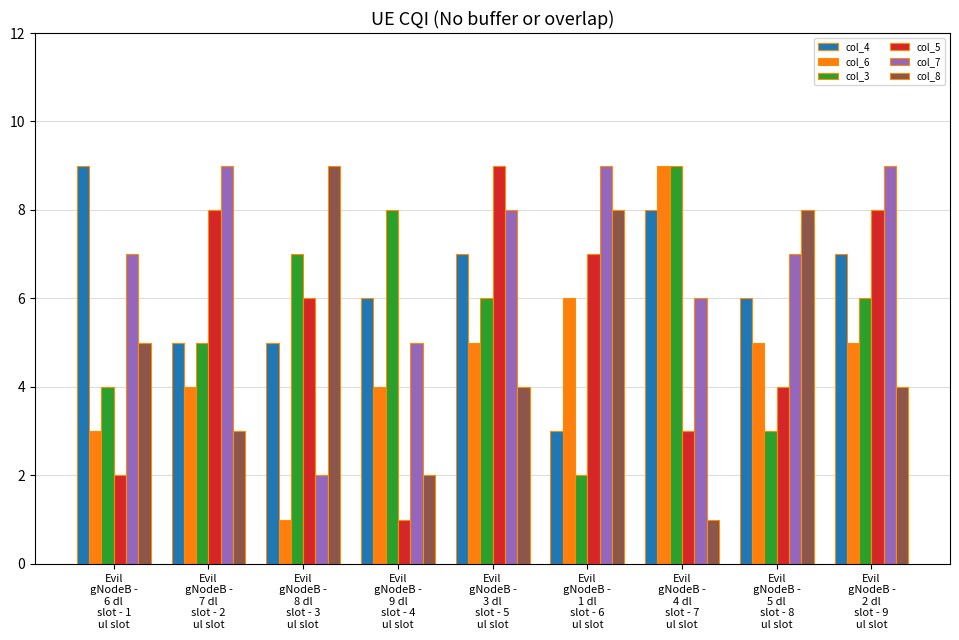

What is the greatest value displayed?

9